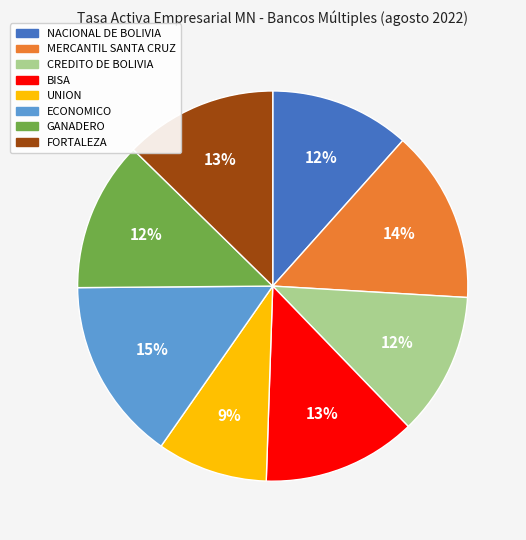

To the nearest percent, what percentage of the pie is GANADERO?

12%